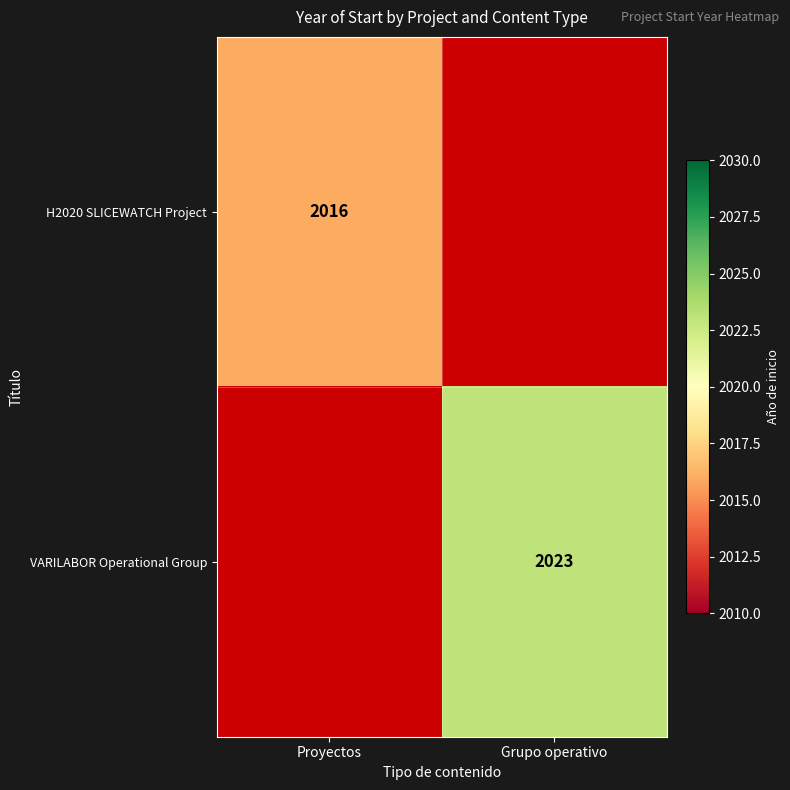

The value of VARILABOR Operational Group at Grupo operativo is 2886. True or false?

False